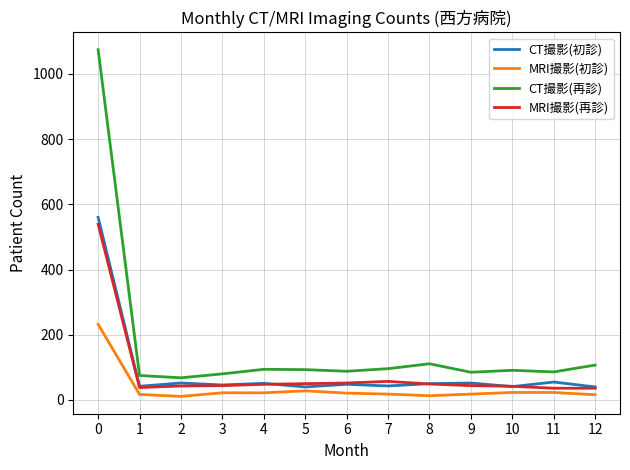

What is the maximum value for CT撮影(初診)?

560